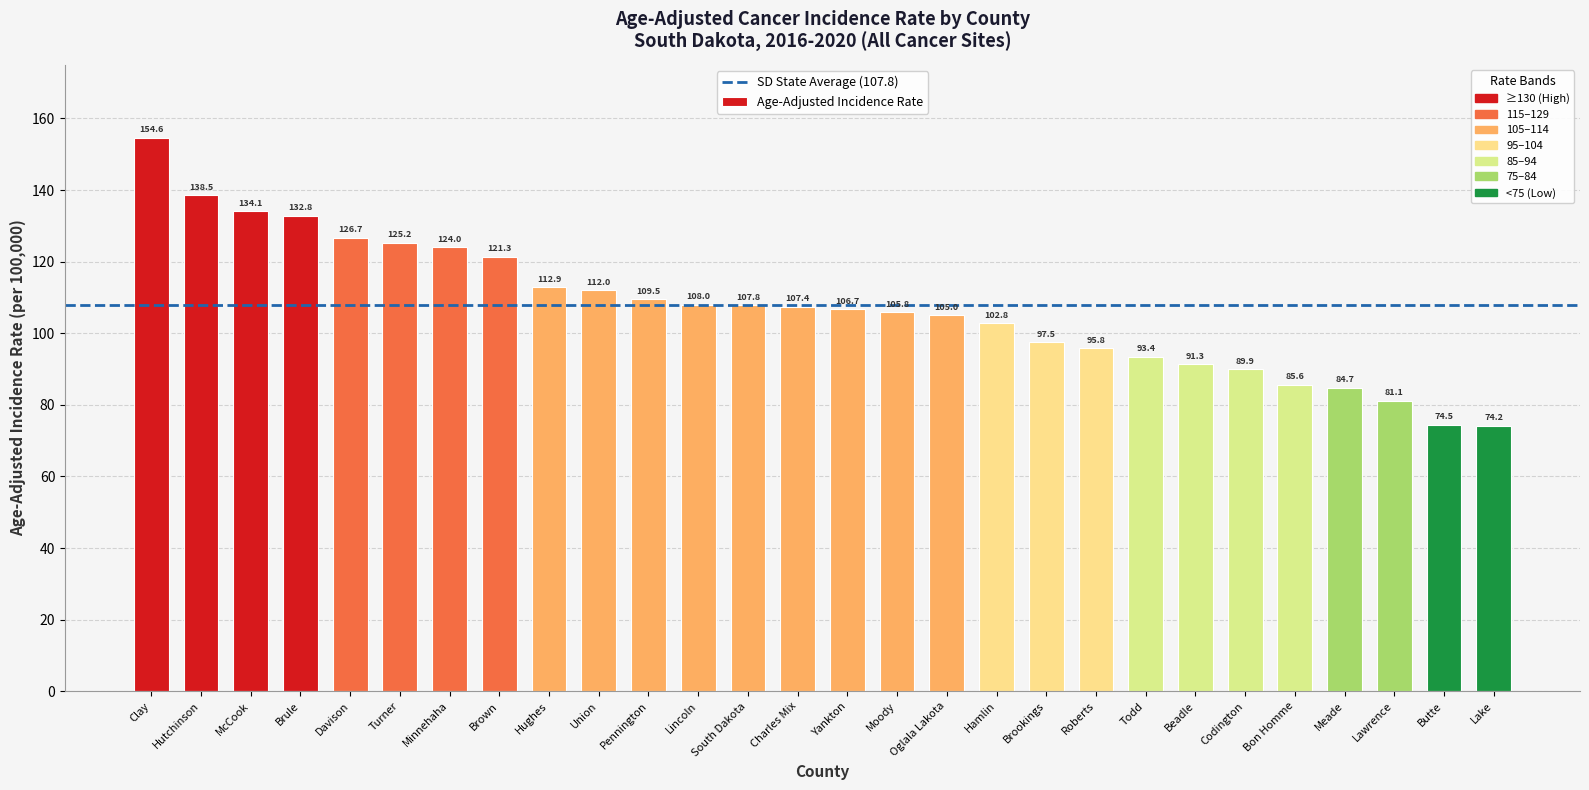

Where does the data first go above 107?

Clay